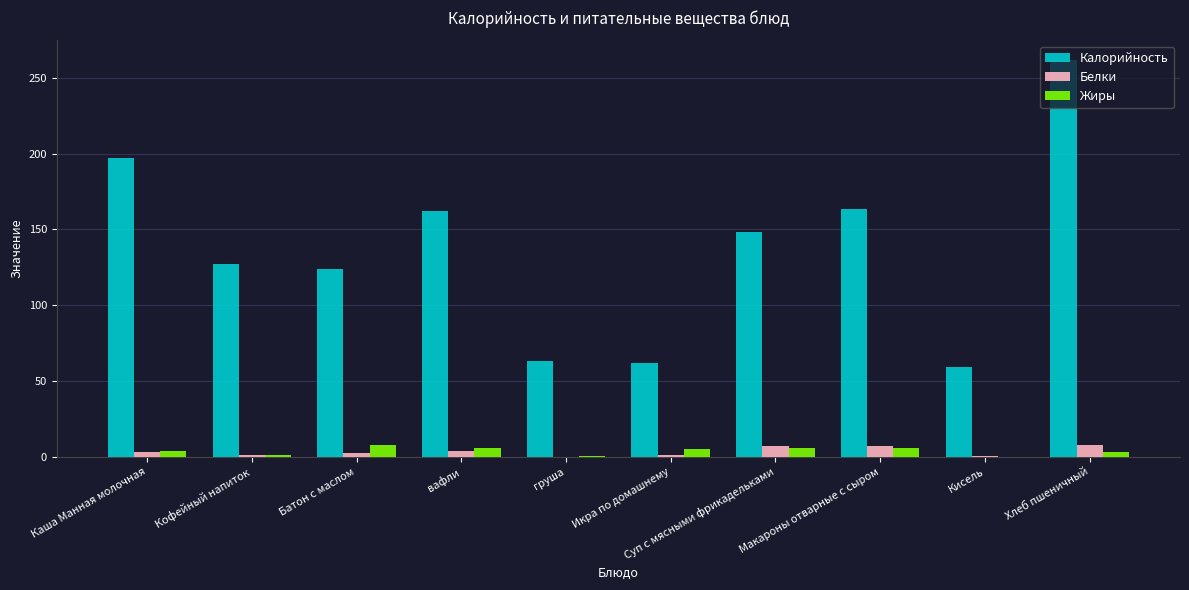

Is it true that Калорийность equals 67.3 at Кофейный напиток?

False